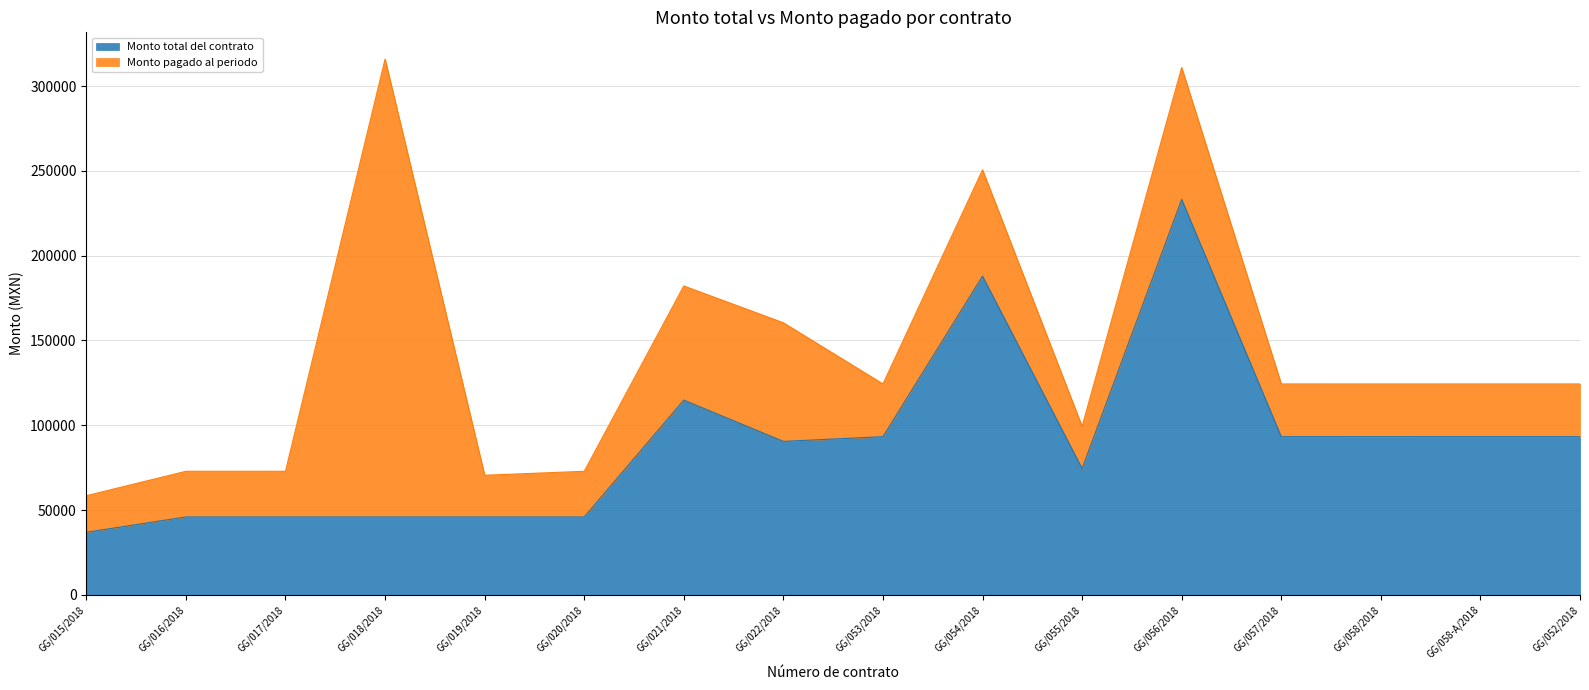

The value of Monto total del contrato at GG/022/2018 is 90480. True or false?

True